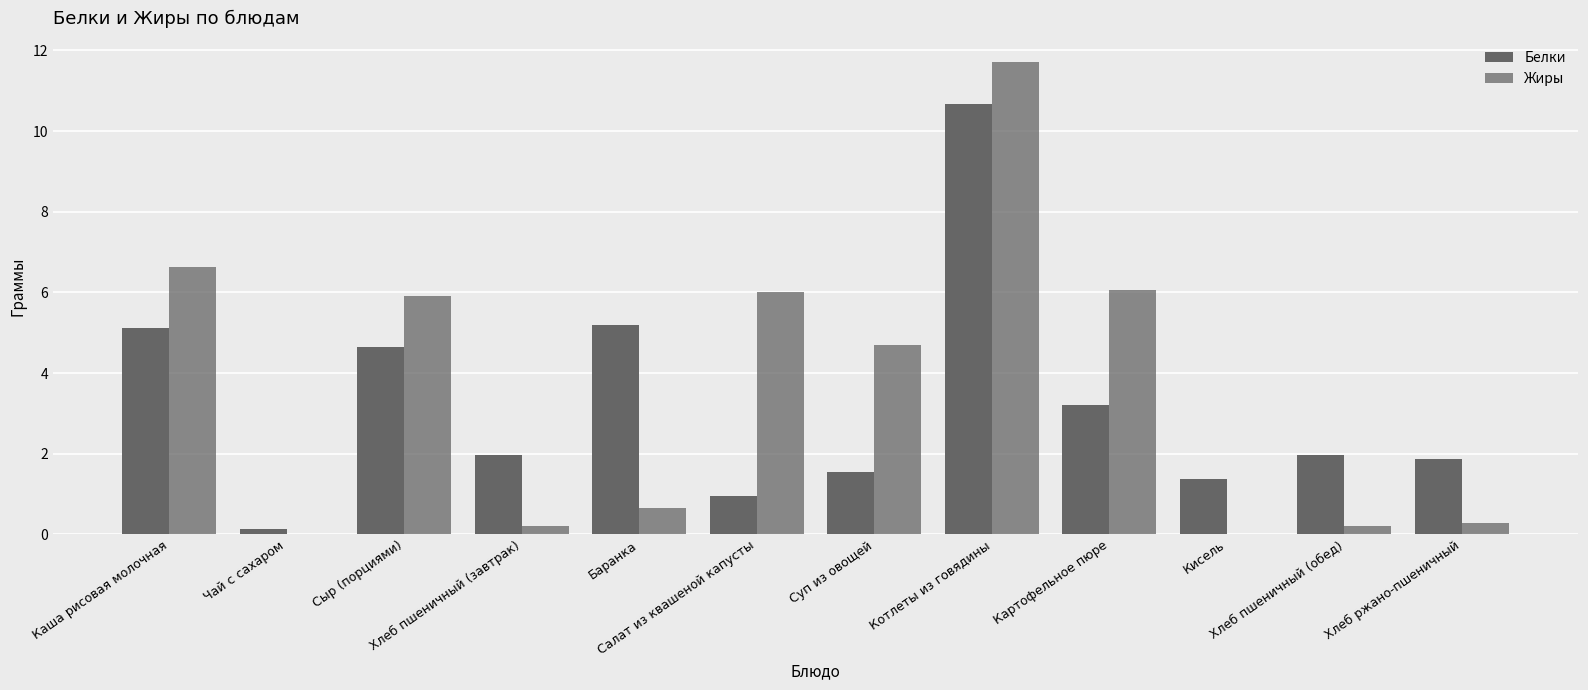

Does the chart contain stacked bars?

No